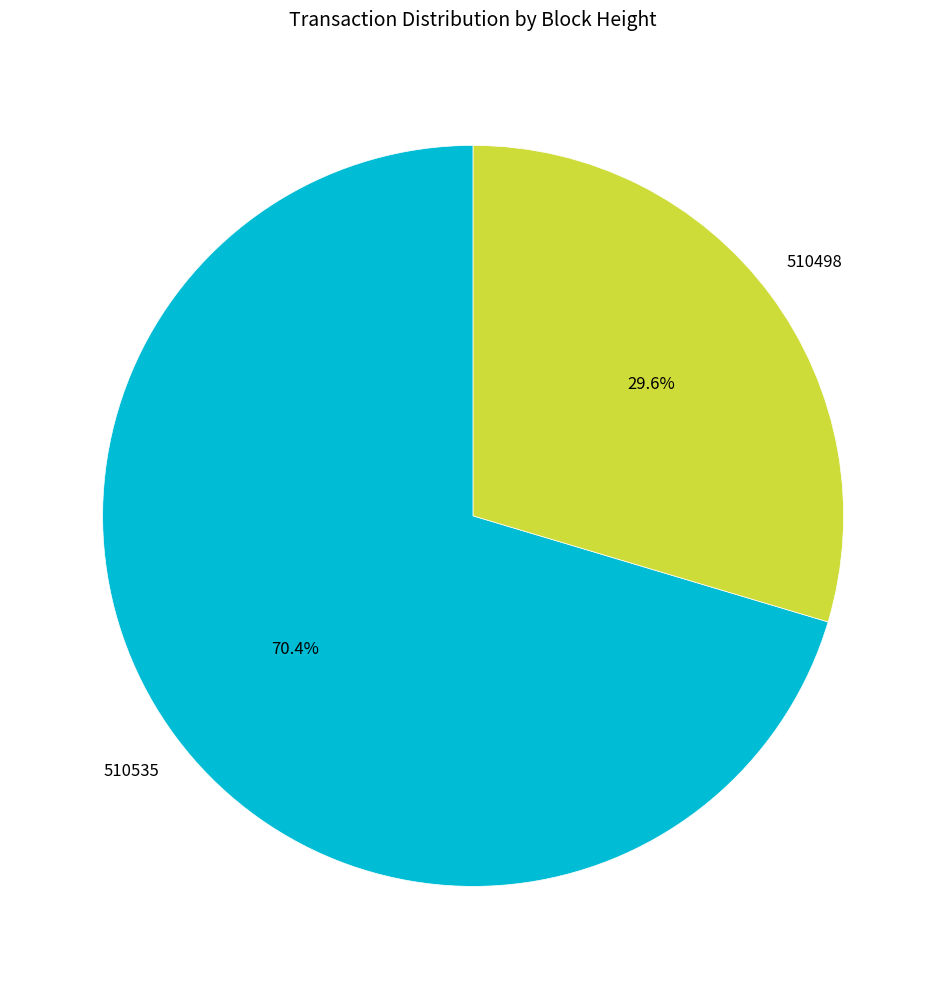

To the nearest percent, what is the average slice percentage?

50%